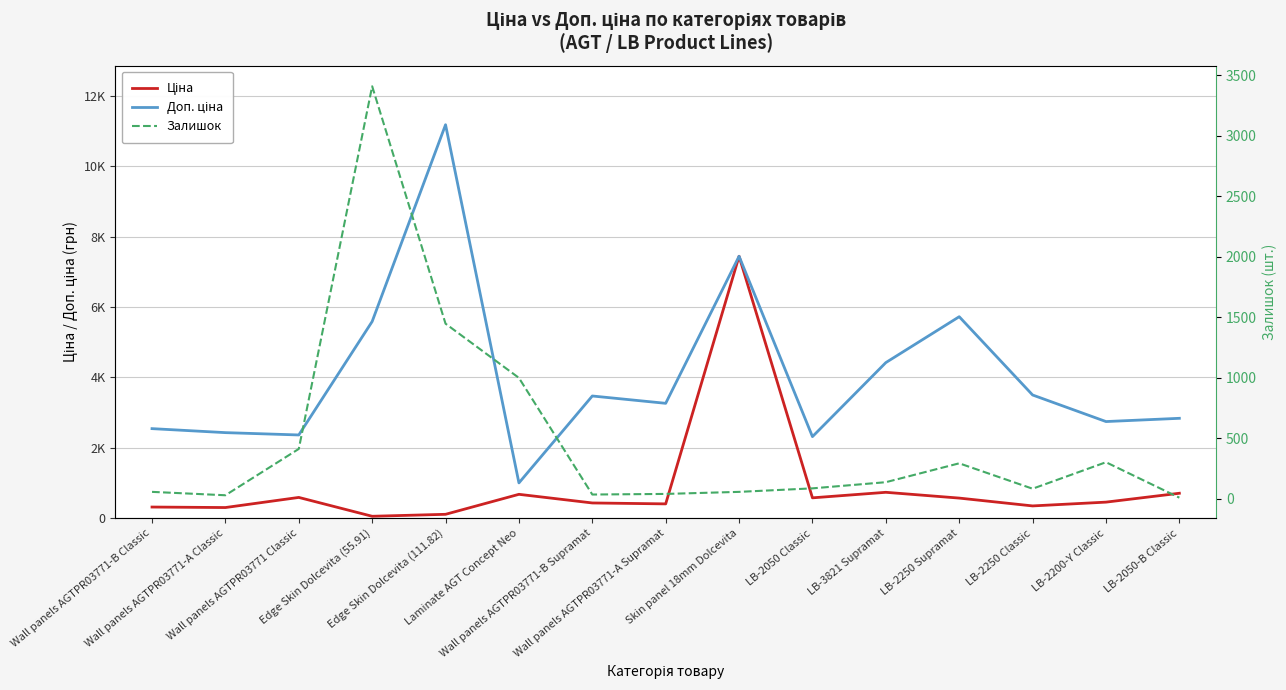

What is the greatest value displayed?

11182.0